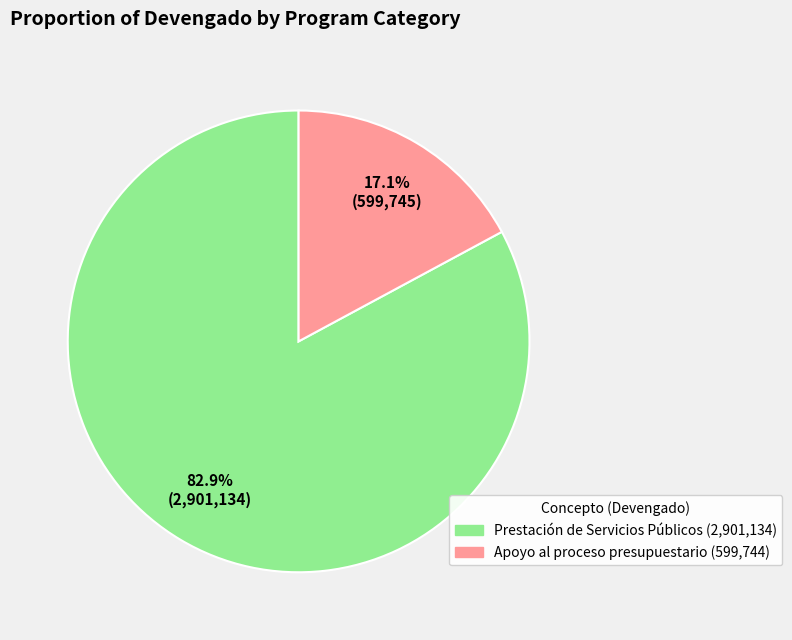

Does any single category account for the majority?

Yes